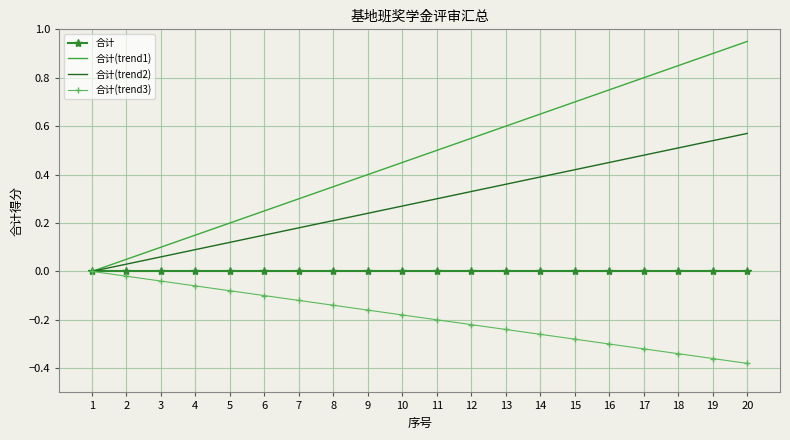

At 18, list the series in order from smallest to largest.

合计(trend3), 合计, 合计(trend2), 合计(trend1)